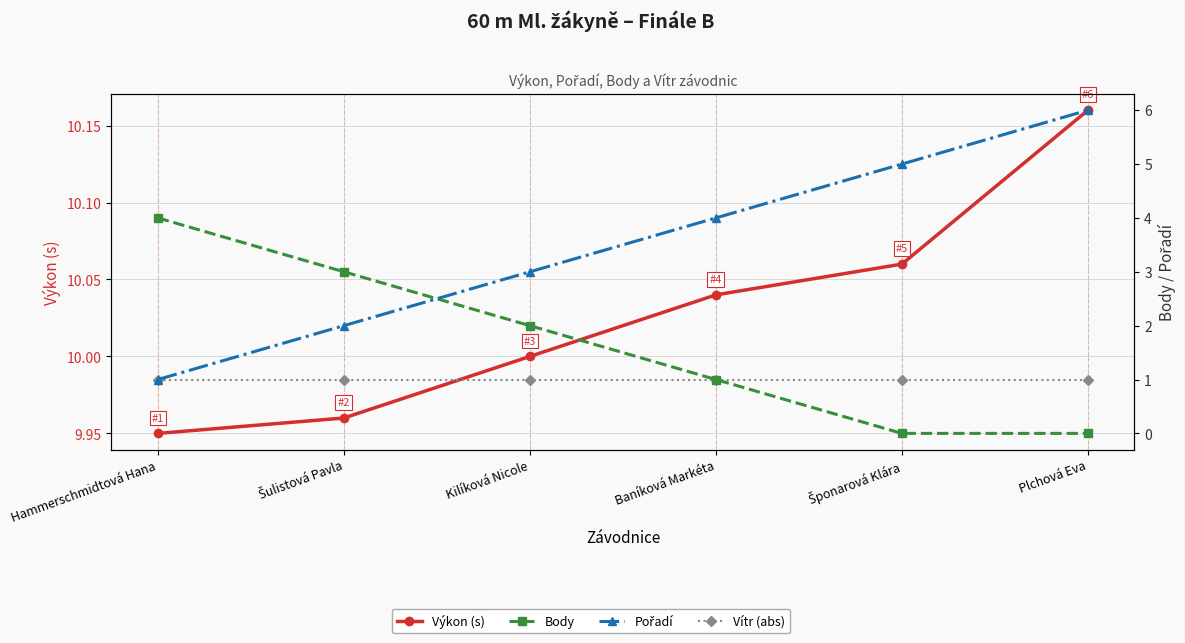

True or false: Vítr (abs) has a value of 1.0 at Hammerschmidtová Hana.

True